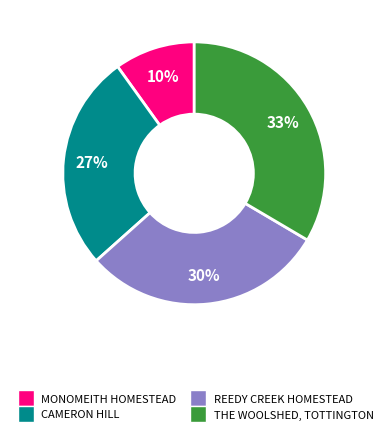

To the nearest percent, what is the average slice percentage?

25%